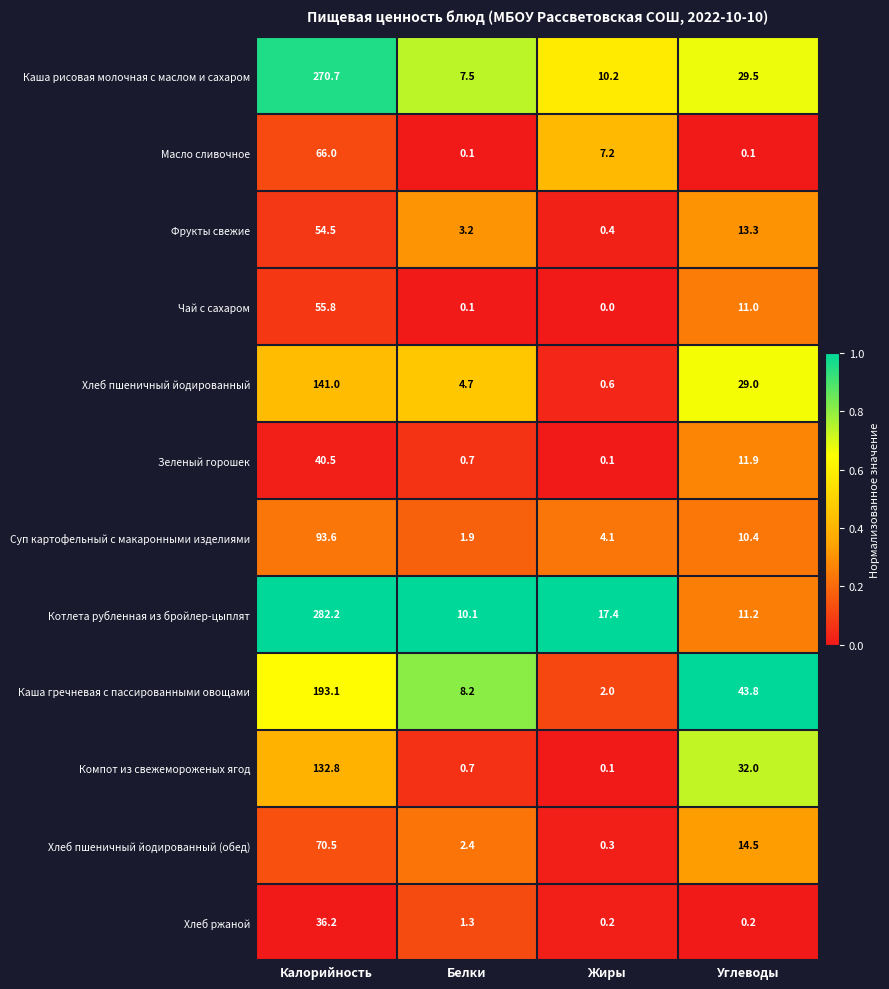

Which series changed the most between Белки and Жиры?

Котлета рубленная из бройлер-цыплят